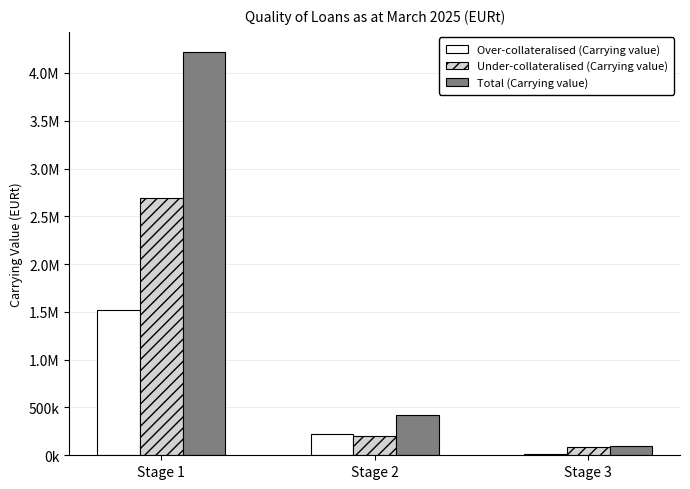

Is the value of Total (Carrying value) at Stage 1 greater than the value of Over-collateralised (Carrying value) at Stage 1?

Yes